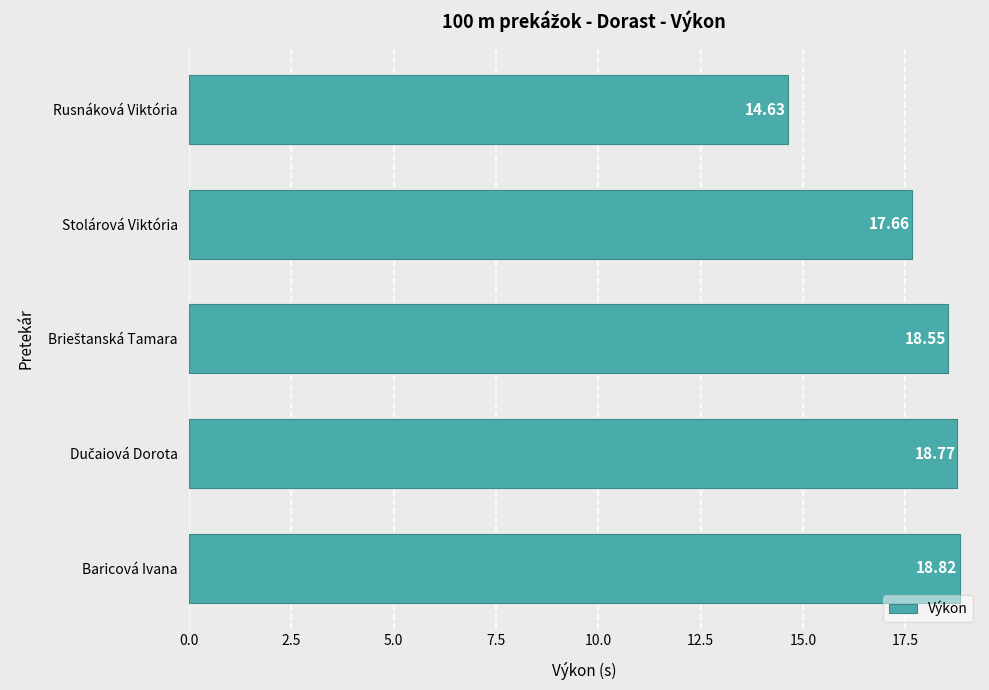

Where is the data nearest to the value 16?

Rusnáková Viktória